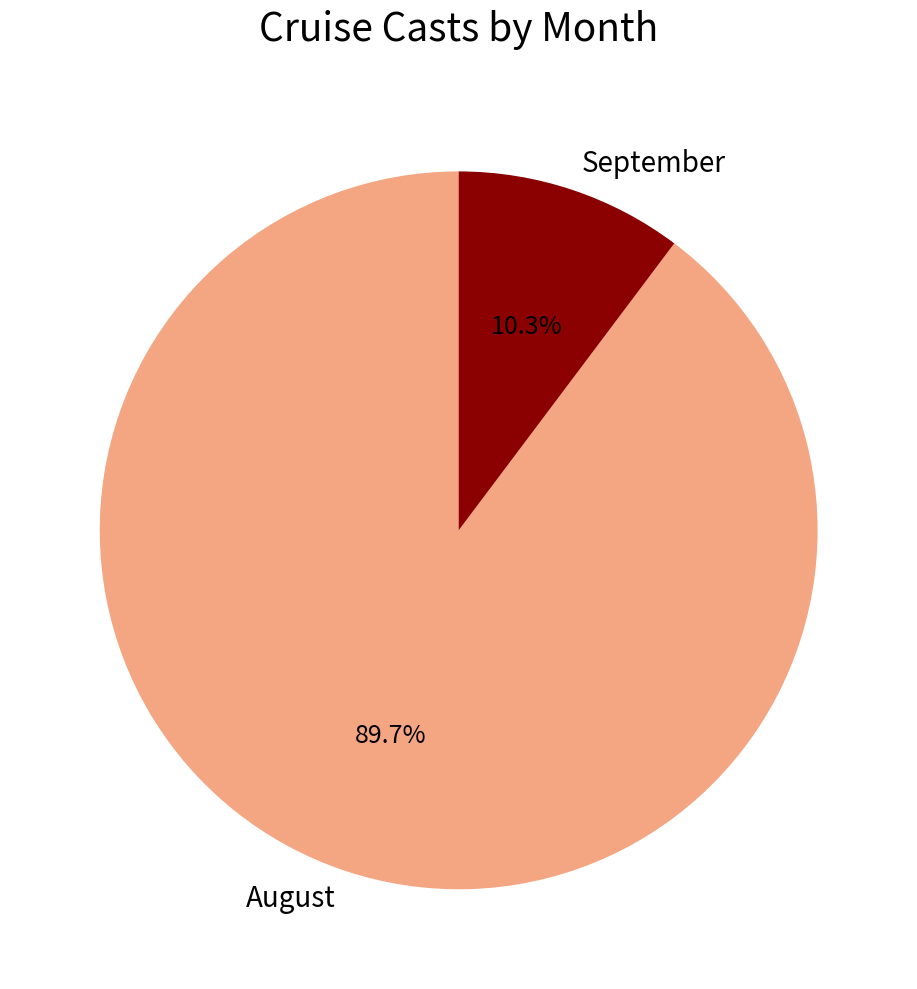

Rank the categories by value from highest to lowest.

August, September